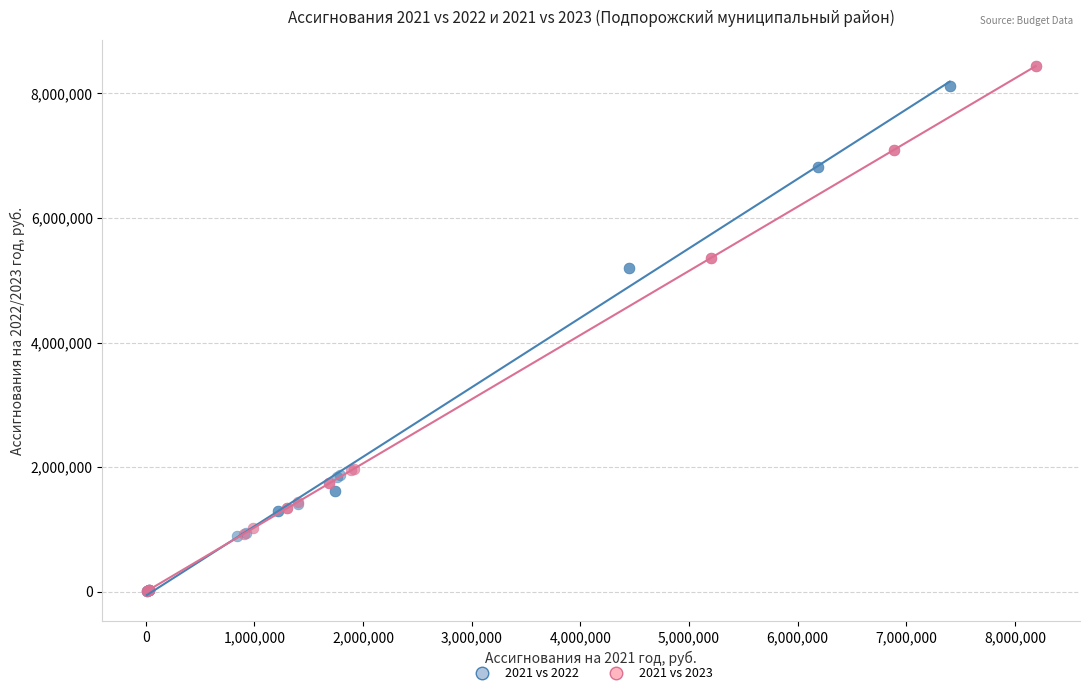

Which series has the largest Y range (max minus min)?

2021 vs 2023